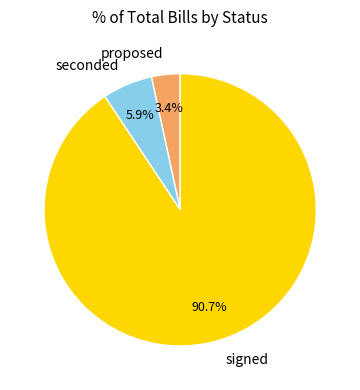

Count the number of slices in the pie.

3